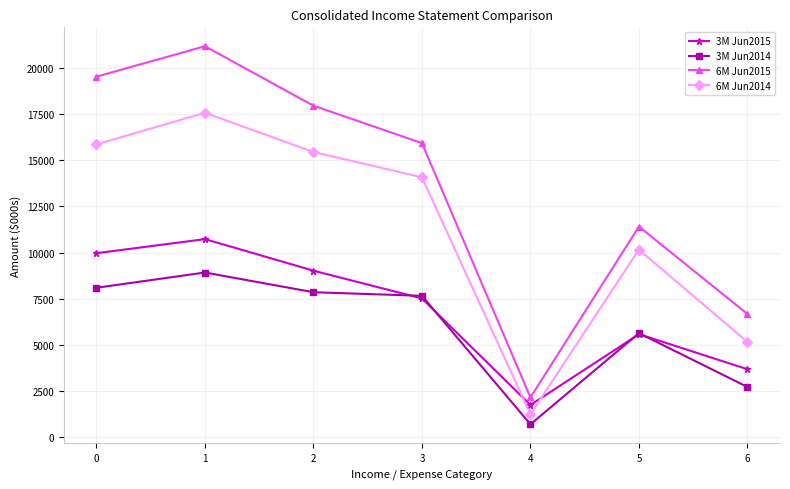

How many series are shown in this chart?

4